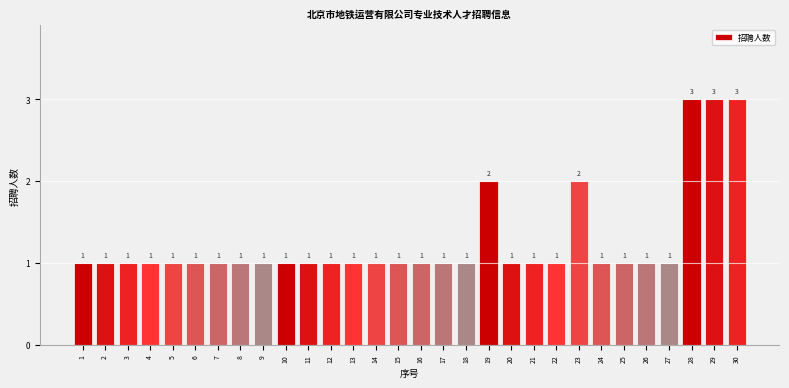

Reading right to left, transcribe all the data shown in this chart.

3	3	3	1	1	1	1	2	1	1	1	2	1	1	1	1	1	1	1	1	1	1	1	1	1	1	1	1	1	1